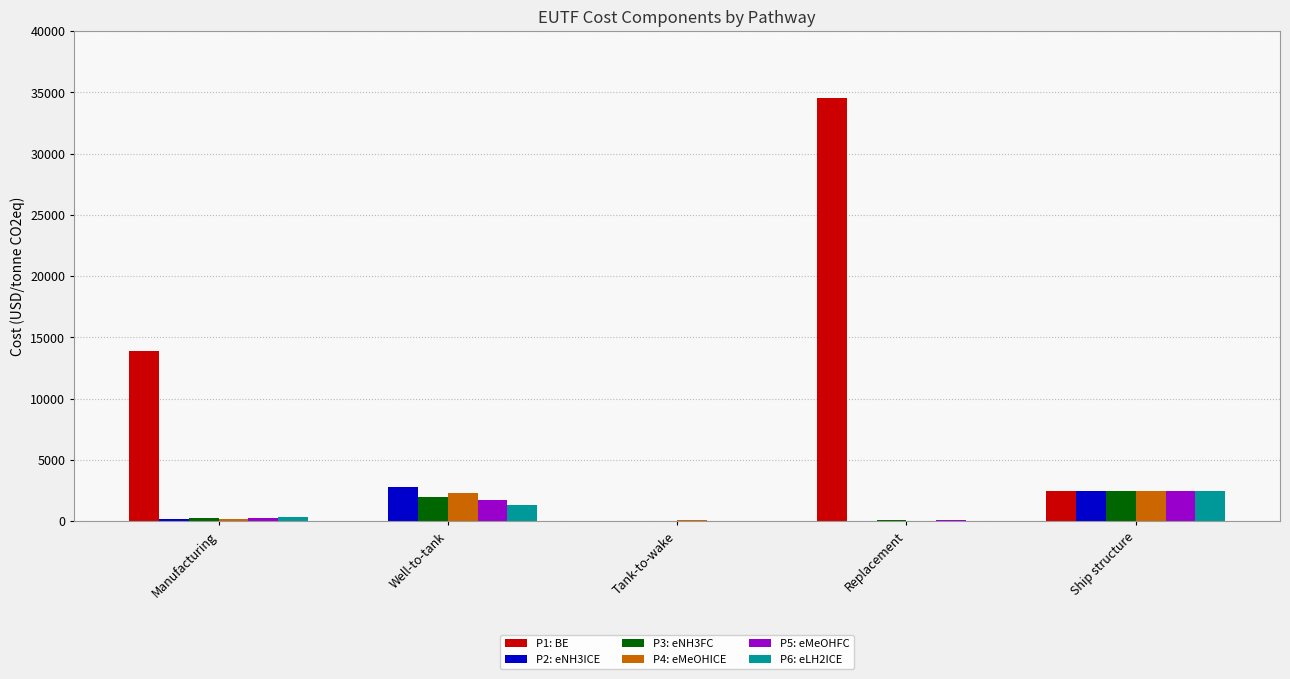

Is it true that P3: eNH3FC equals 0.0 at Tank-to-wake?

True